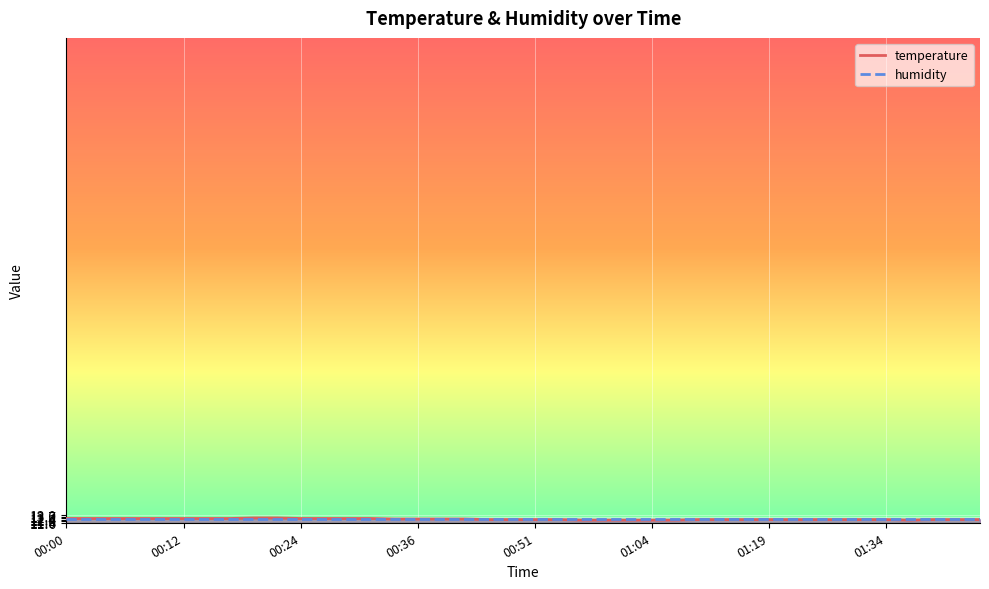

The value at 01:09 is 12.2. True or false?

True